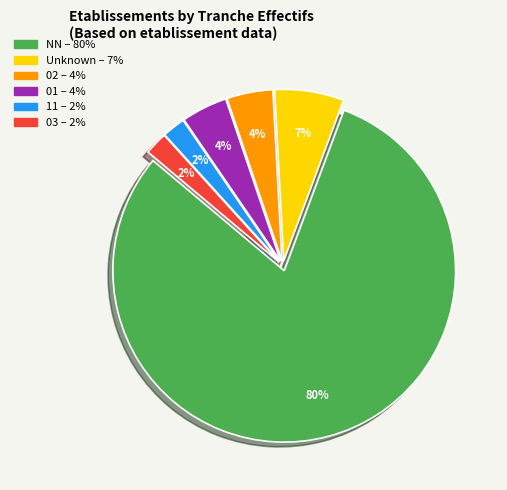

Is there a majority slice in this chart?

Yes